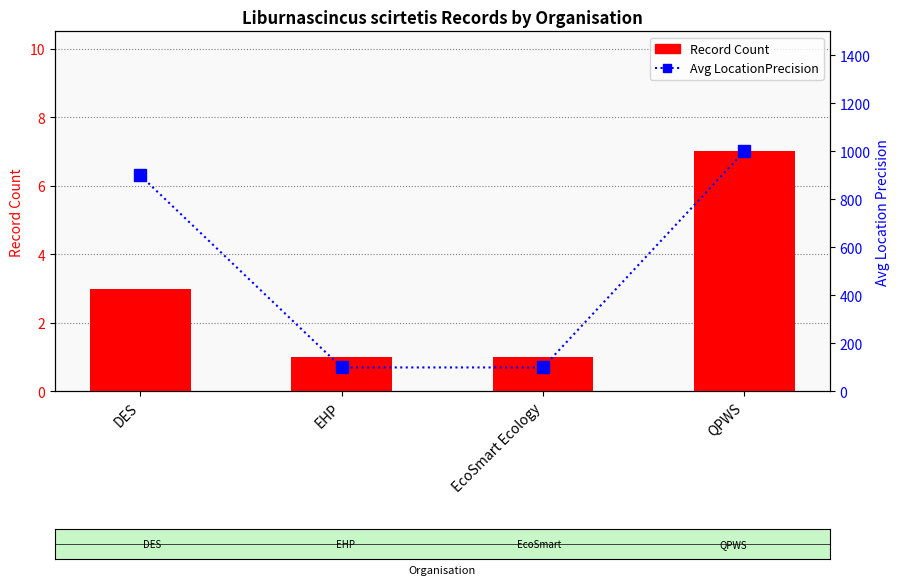

The Avg LocationPrecision series shows 1000 at QPWS. True or false?

True